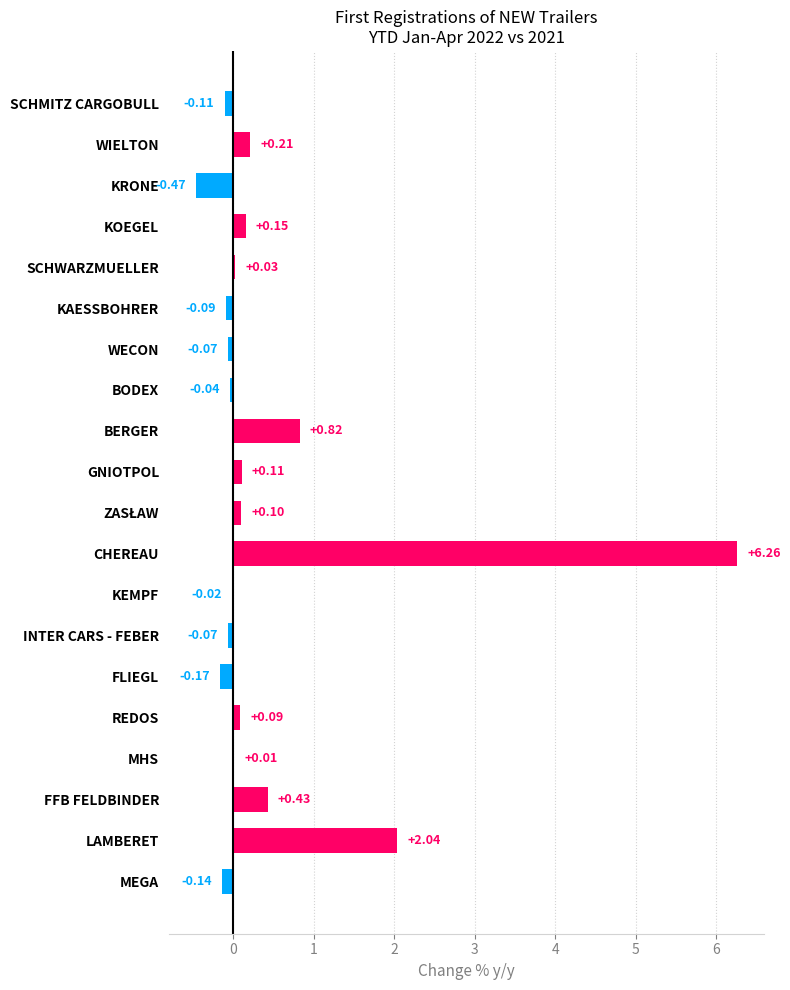

How many positive values are there?

11